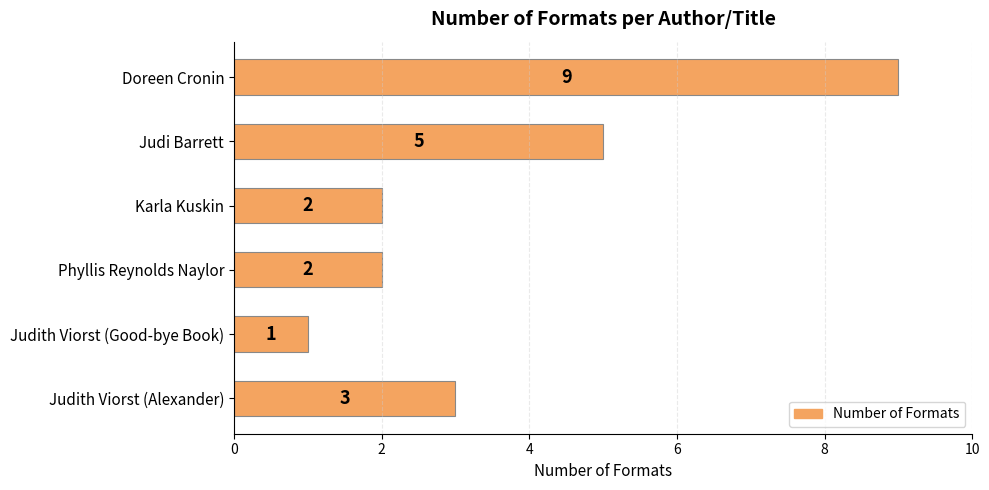

Are the bars horizontal?

Yes